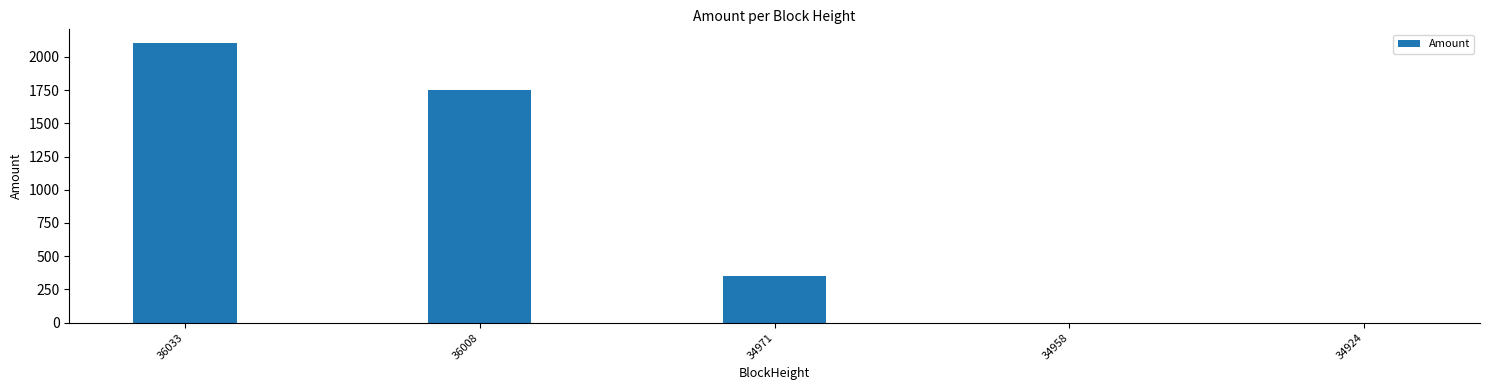

What is the change in value from 36033 to 36008?

-351.0